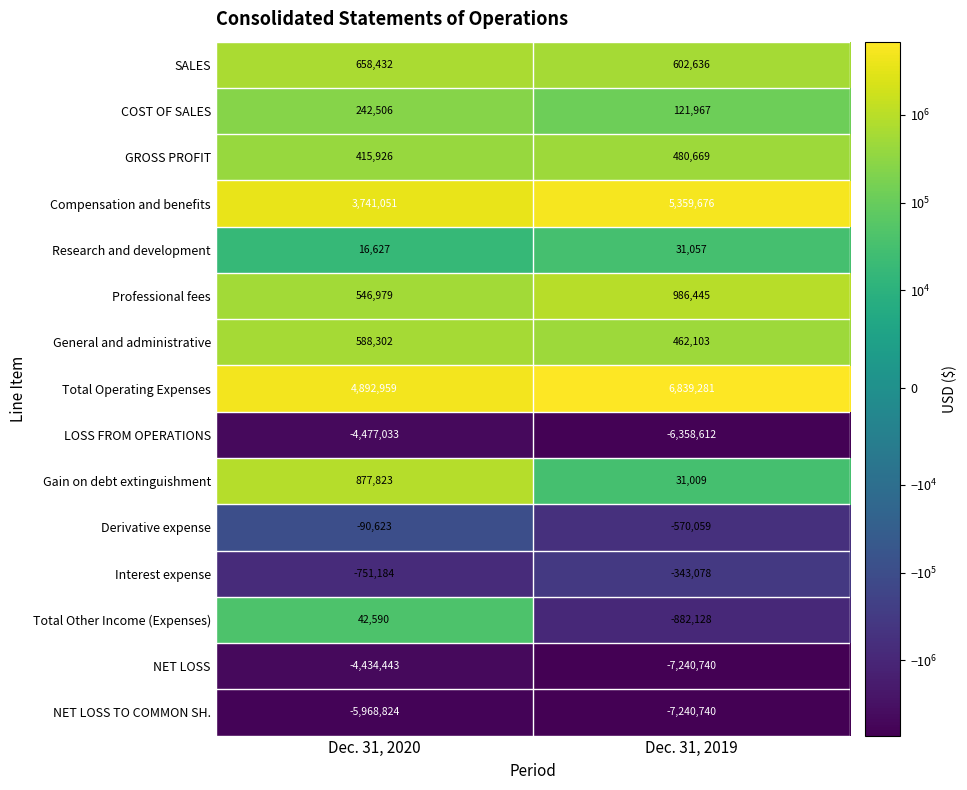

How many distinct data groups are displayed?

15